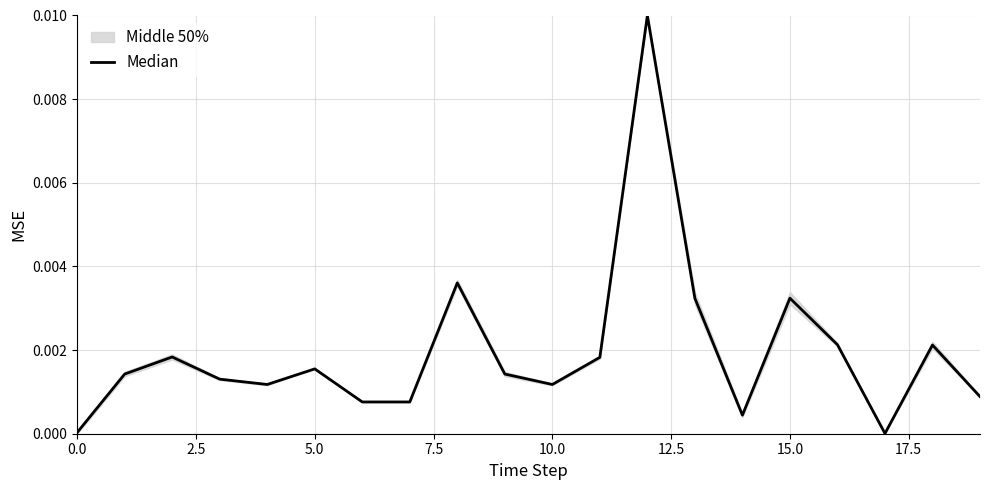

Between 14 and 11, which is larger?

11